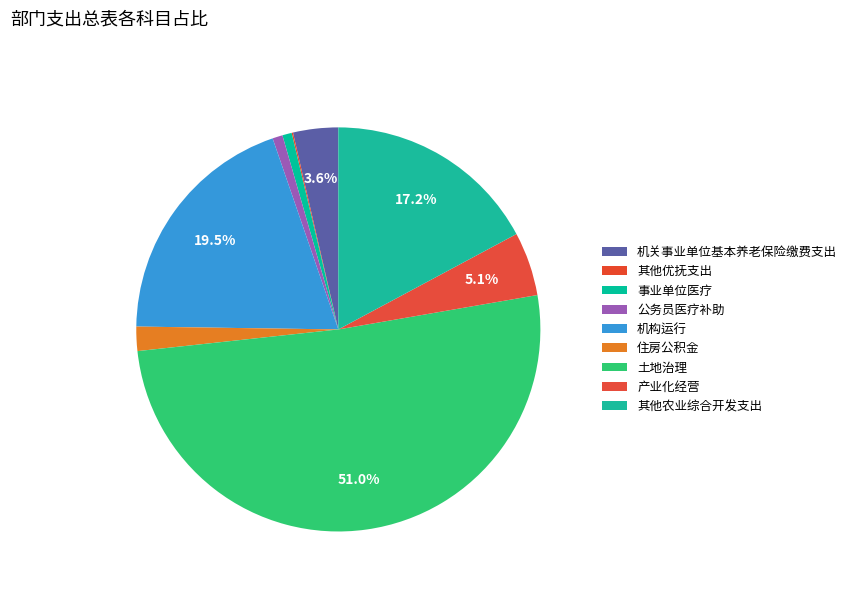

To the nearest percent, what is the average slice percentage?

11%